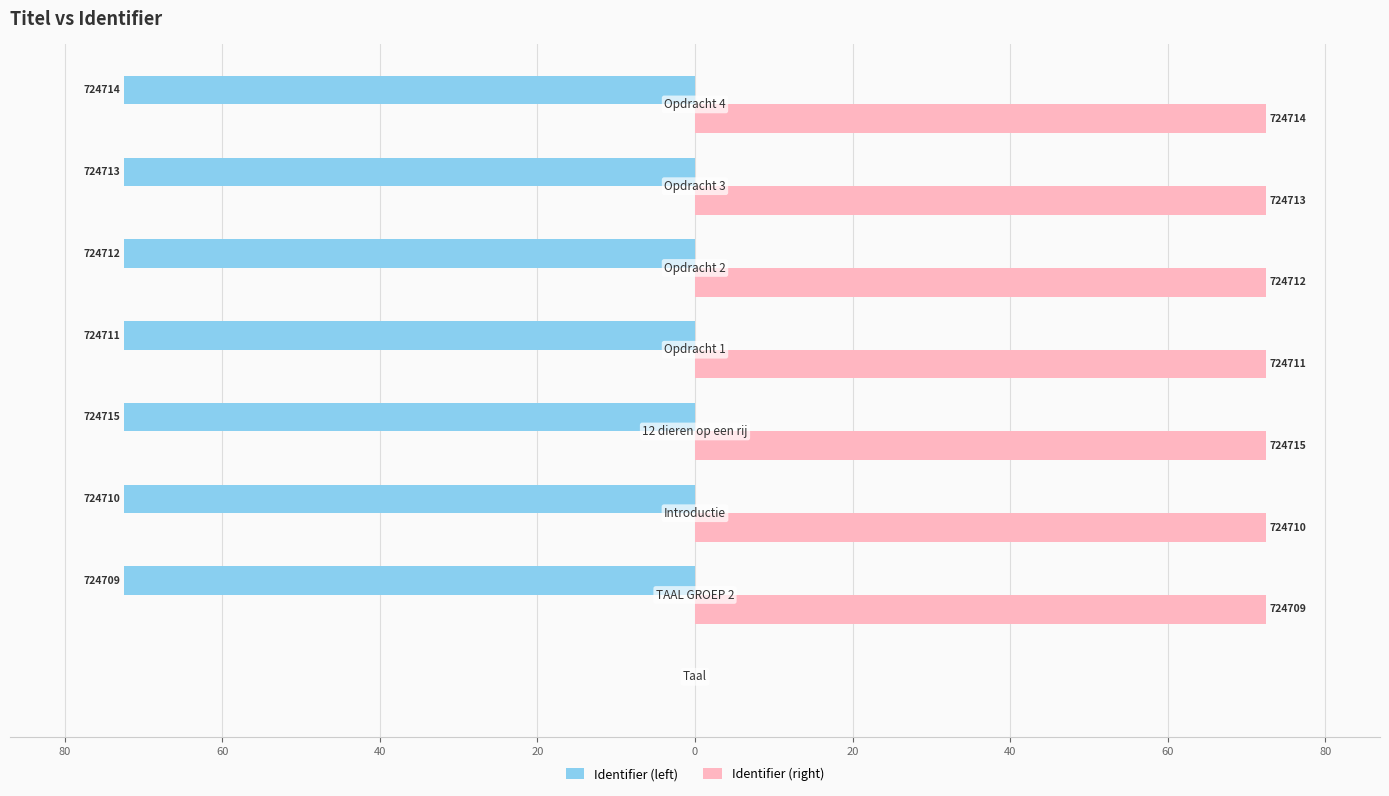

What is the difference between the maximum and minimum values in the Identifier (left) series?

72.5